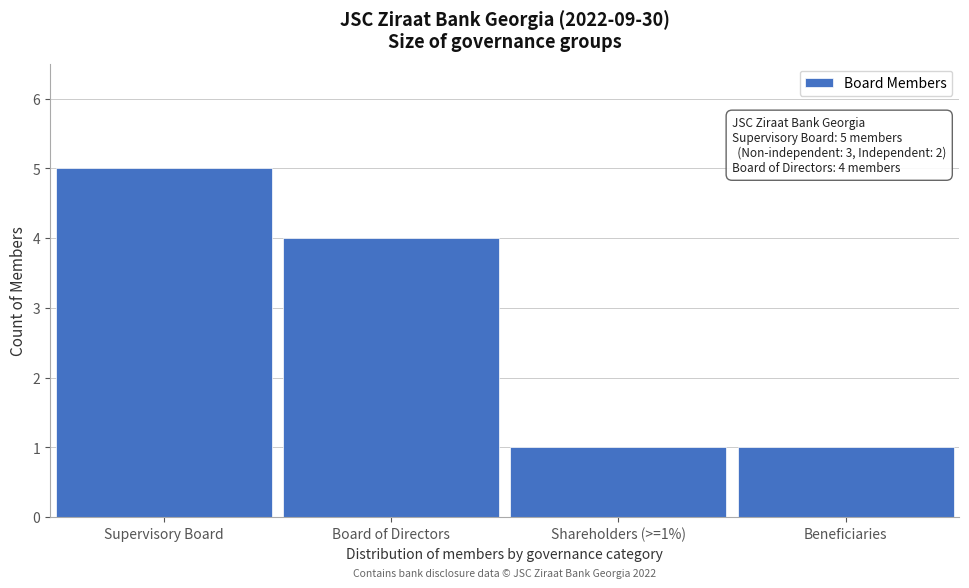

Reading right to left, what are all the values shown in this chart?

1	1	4	5